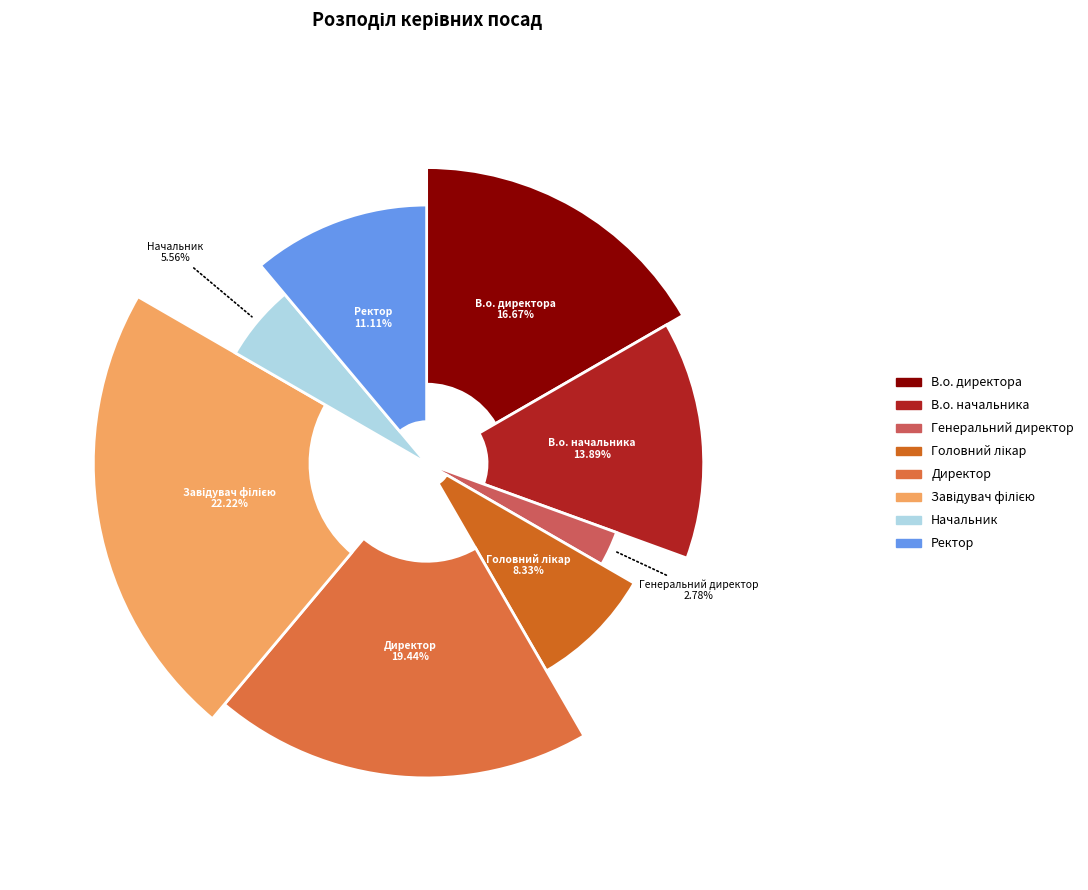

Is the sum of В.о. директора and Головний лікар greater than half?

No